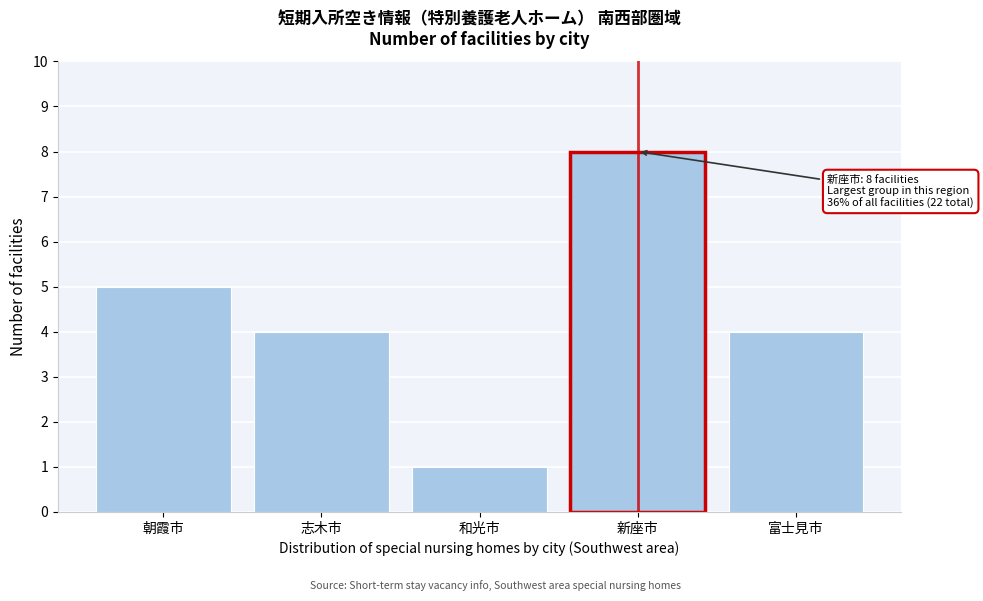

Reading left to right, list all the values displayed in this chart.

朝霞市=5	志木市=4	和光市=1	新座市=8	富士見市=4